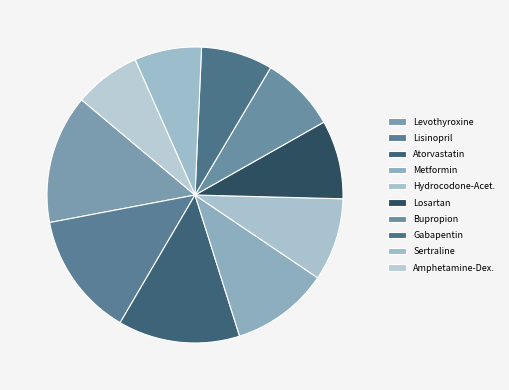

To the nearest percent, what percentage of the pie is Losartan?

9%